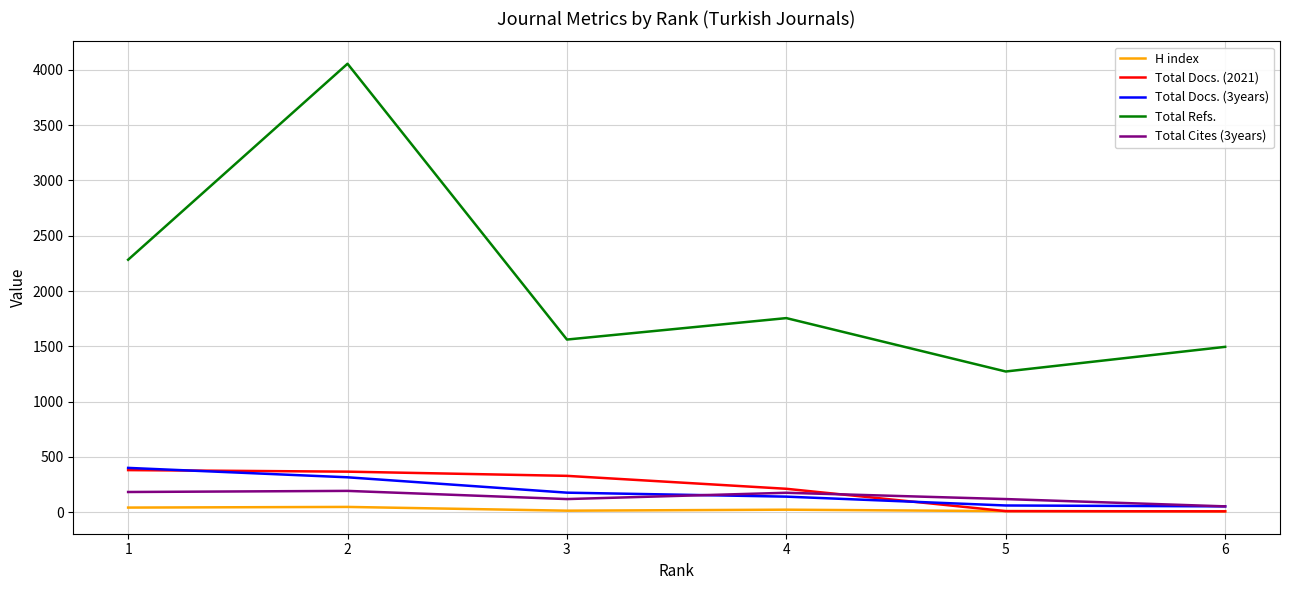

Which label corresponds to the largest value in the chart?

2